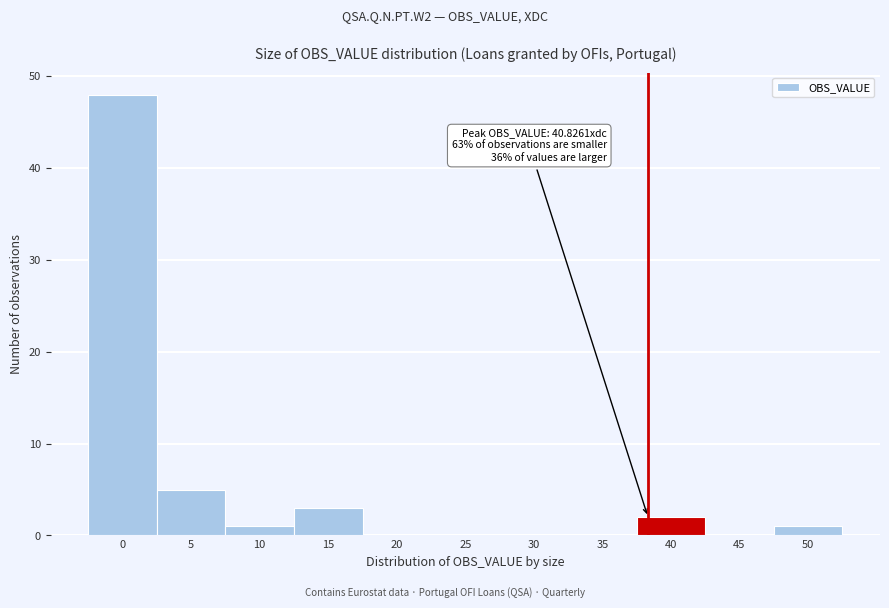

Reading right to left, extract all data points from this chart.

50=1	45=0	40=2	35=0	30=0	25=0	20=0	15=3	10=1	5=5	0=48